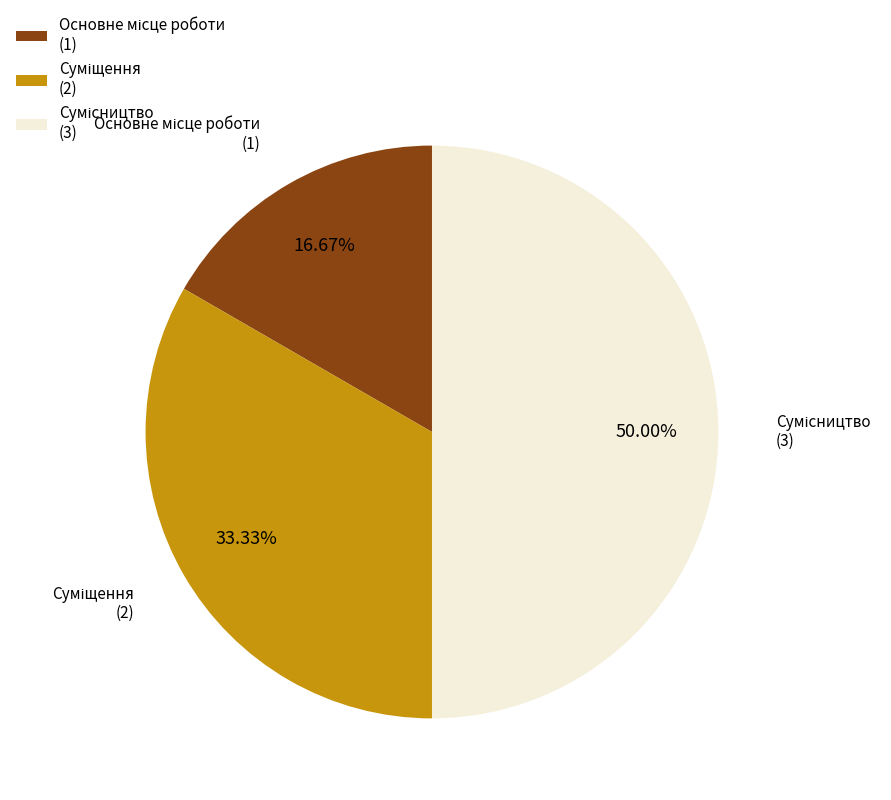

What is the smallest slice in the pie chart?

Основне місце роботи